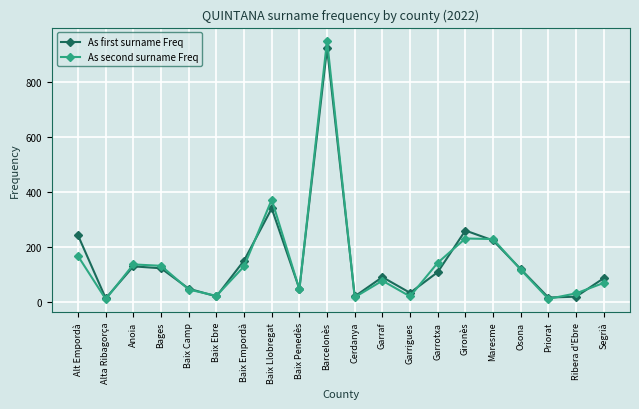

The As first surname Freq series shows 260 at Gironès. True or false?

True